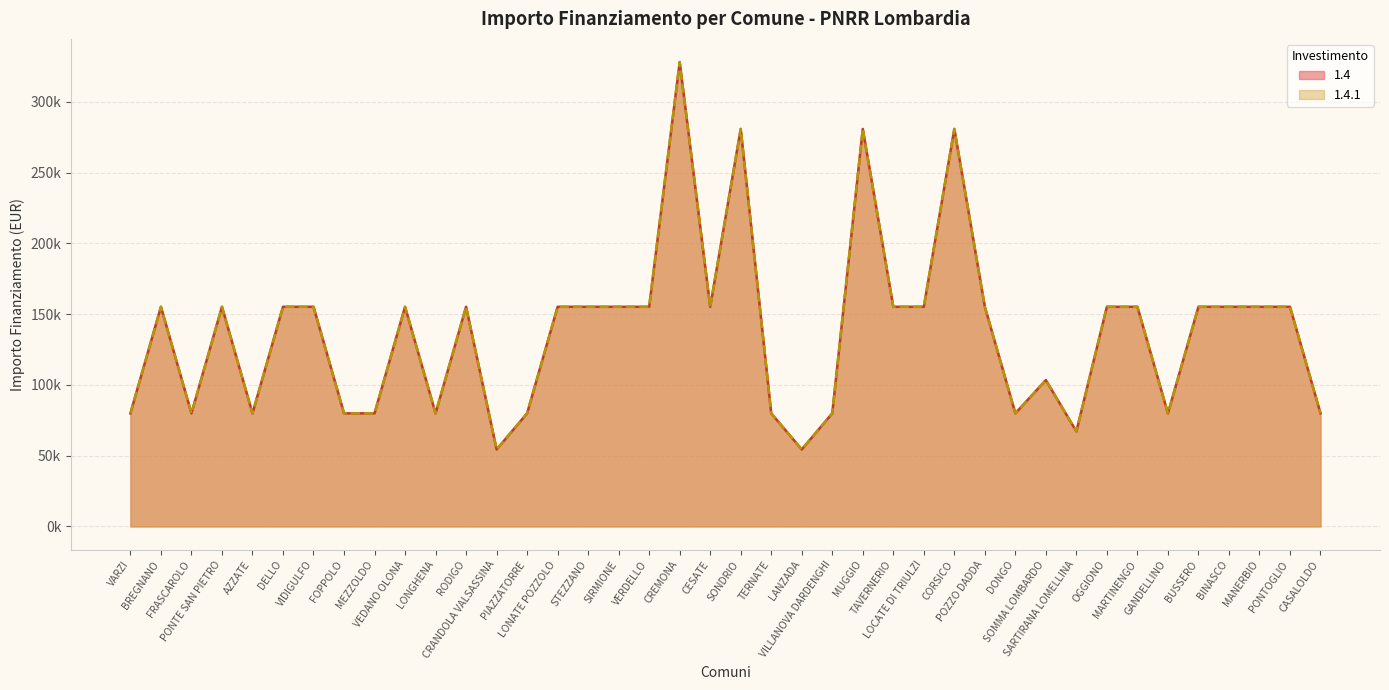

What is the label of the 17th point from the left?

SIRMIONE